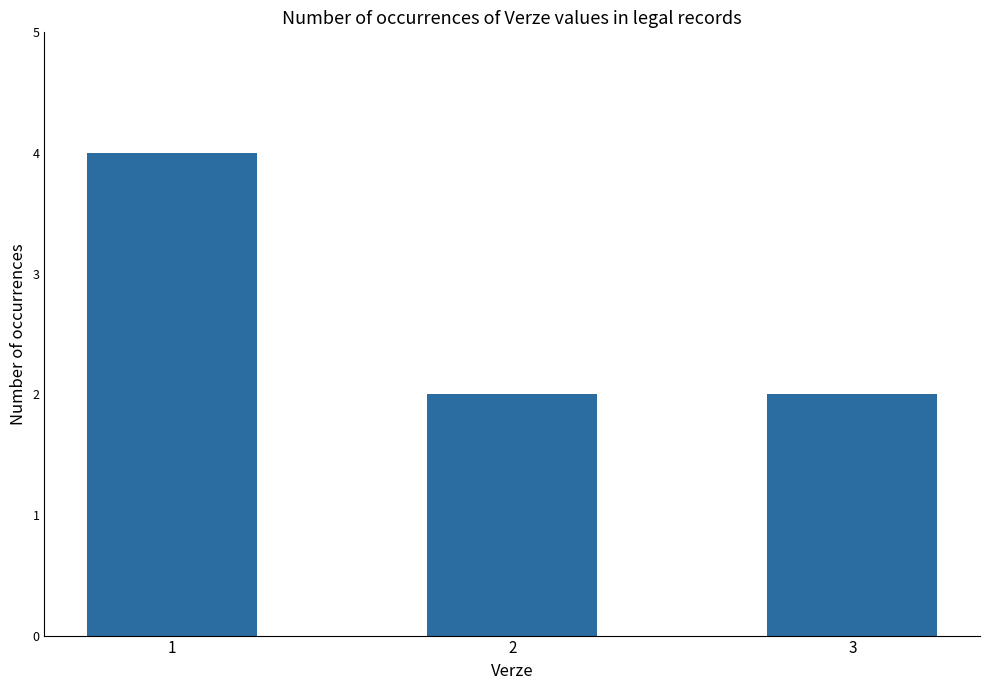

Reading left to right, what are all the values shown in this chart?

4	2	2